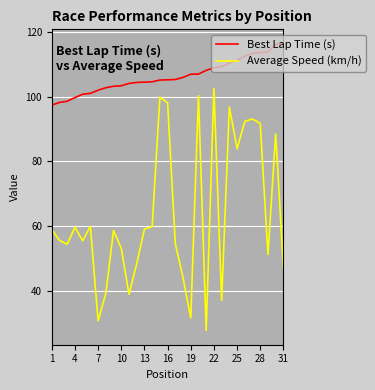

Which series has the largest total across all categories?

Best Lap Time (s)